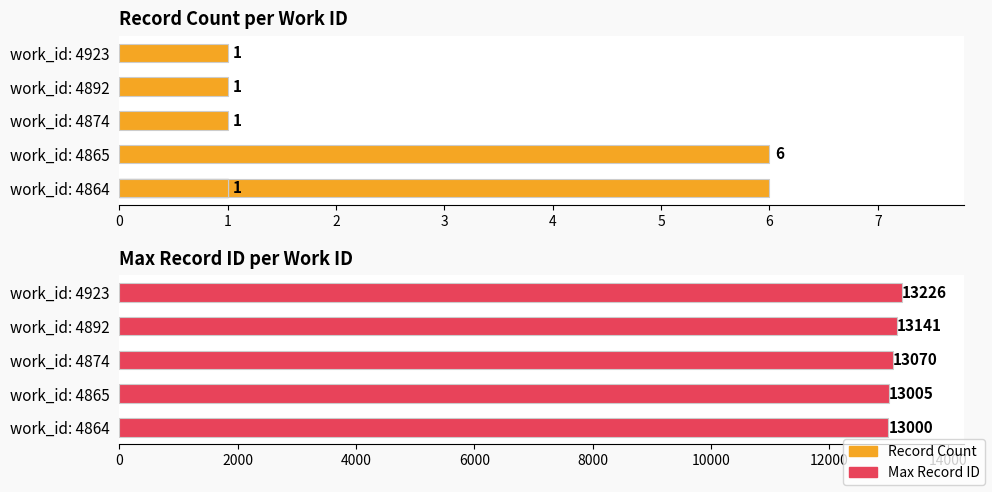

Are the bars grouped side by side (vs. stacked)?

No